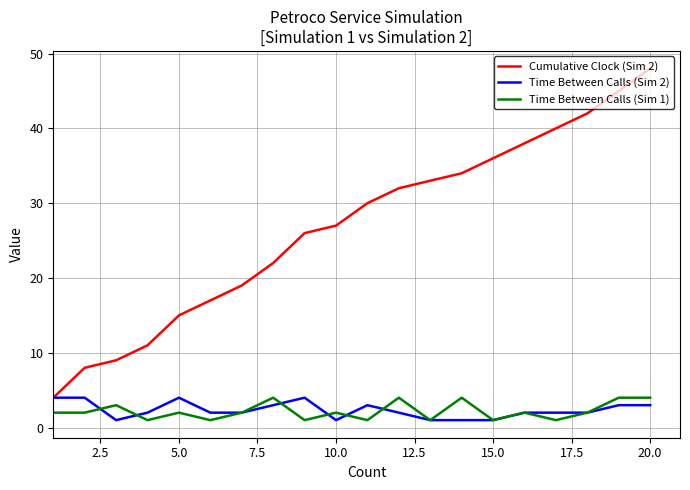

True or false: Time Between Calls (Sim 1) and Cumulative Clock (Sim 2) cross at least once.

False